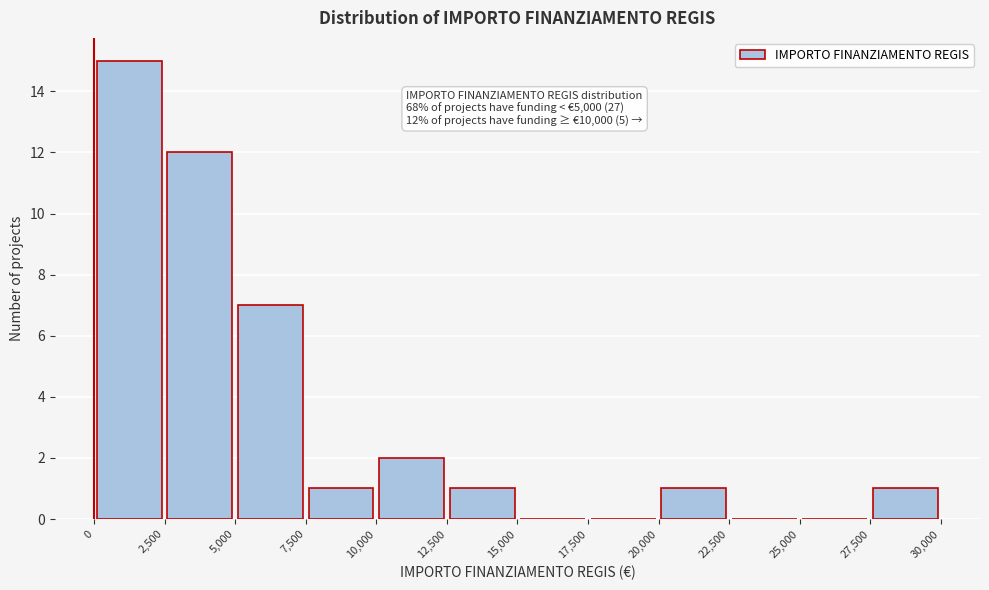

Over which range of the x-axis is the bar tallest?

0 to 2,500